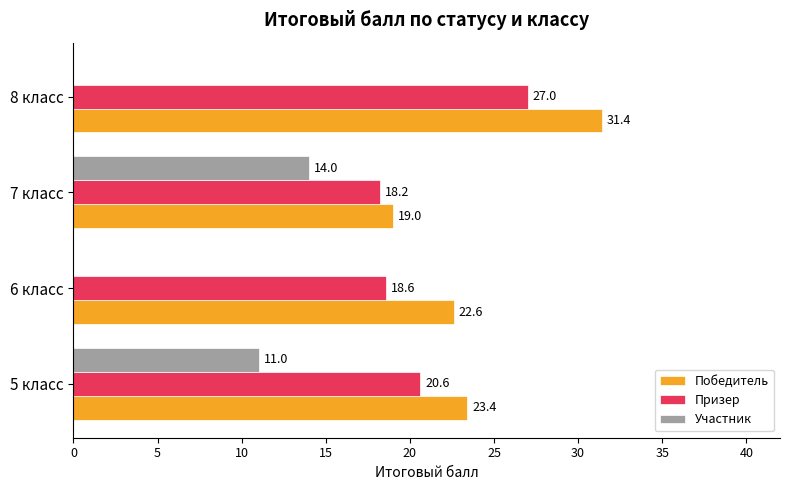

What is the total value across all series at 6 класс?

41.2